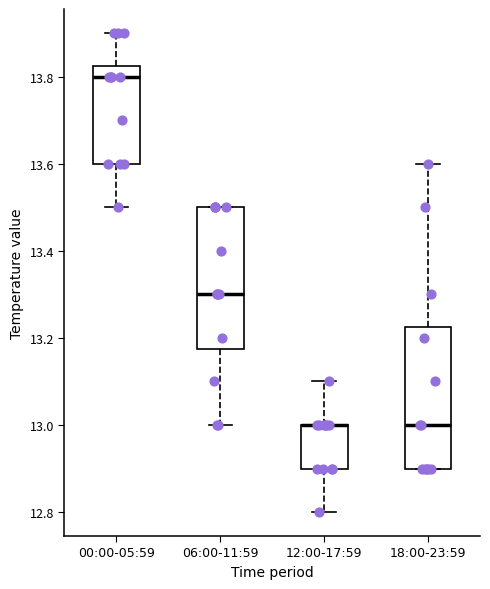

Reading left to right, read every box against the y-axis: the position of its median line, the range the box covers, and the ends of its whiskers. The values are not printed on the chart, so give them approximately, as read against the axis.

00:00-05:59: median 13.80, box 13.60 to 13.82, whiskers 13.50 to 13.90
06:00-11:59: median 13.30, box 13.18 to 13.50, whiskers 13.00 to 13.50
12:00-17:59: median 13.00 (drawn on the box's upper edge), box 12.90 to 13.00, whiskers 12.80 to 13.10
18:00-23:59: median 13.00, box 12.90 to 13.22, whiskers 12.90 to 13.60